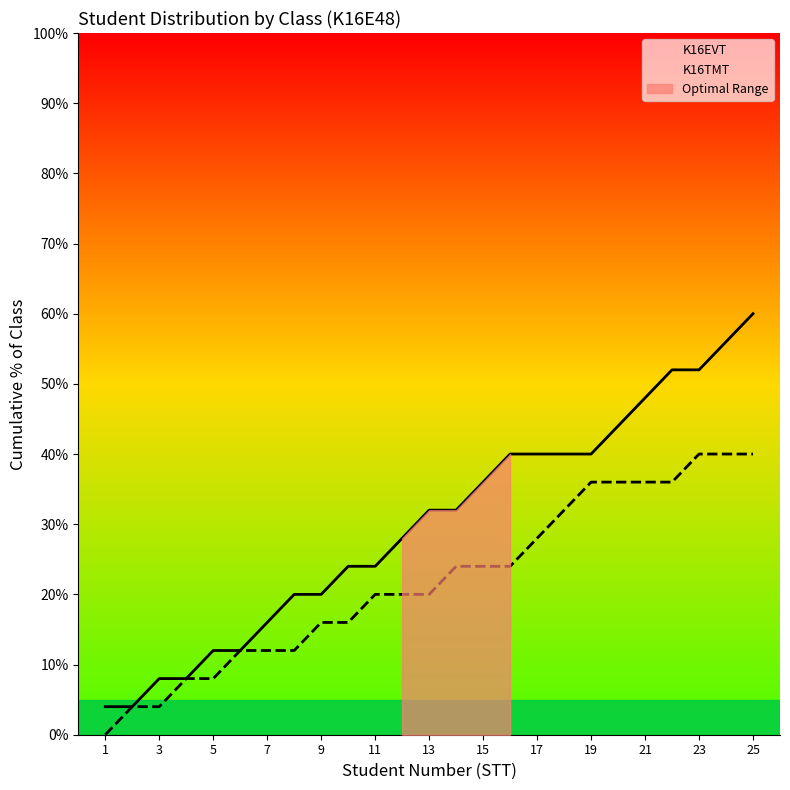

True or false: K16TMT has a value of 40.0 at 24.

True